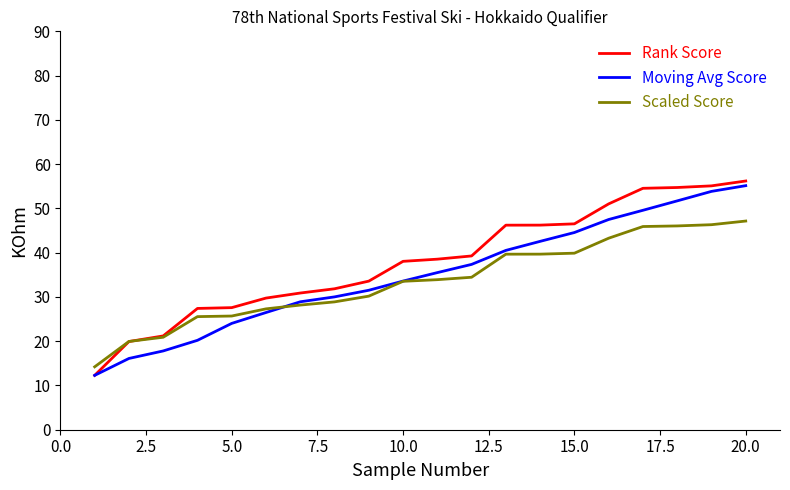

Which series has the largest range (max minus min)?

Rank Score